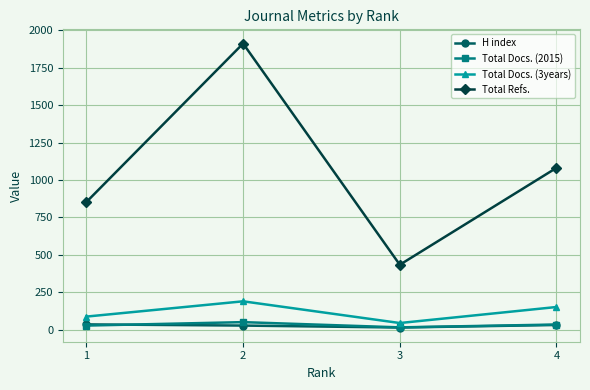

In Total Docs. (3years), how many points are lower than both neighbors (excluding endpoints)?

1